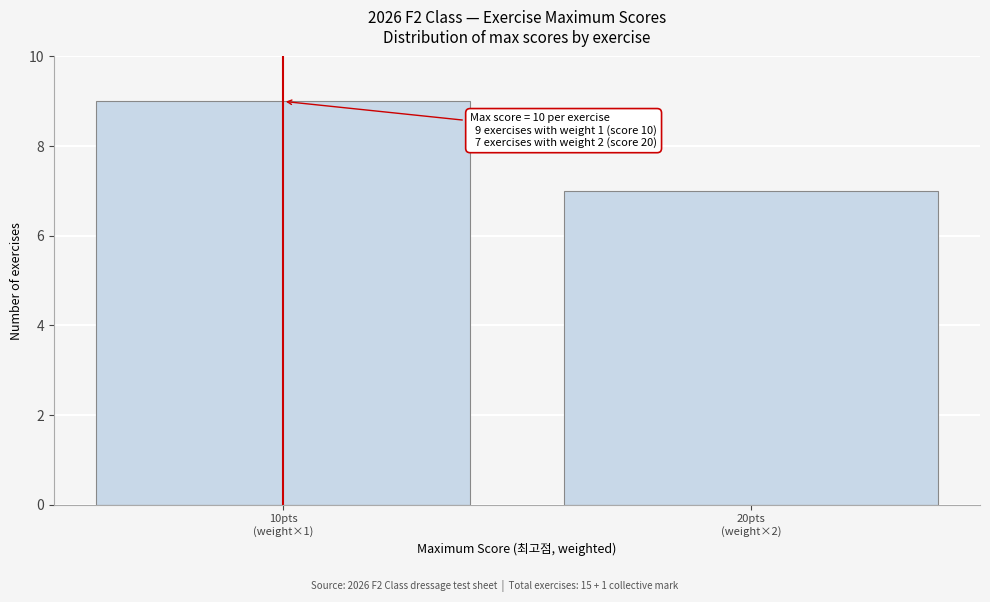

Reading left to right, transcribe all the data shown in this chart.

9	7